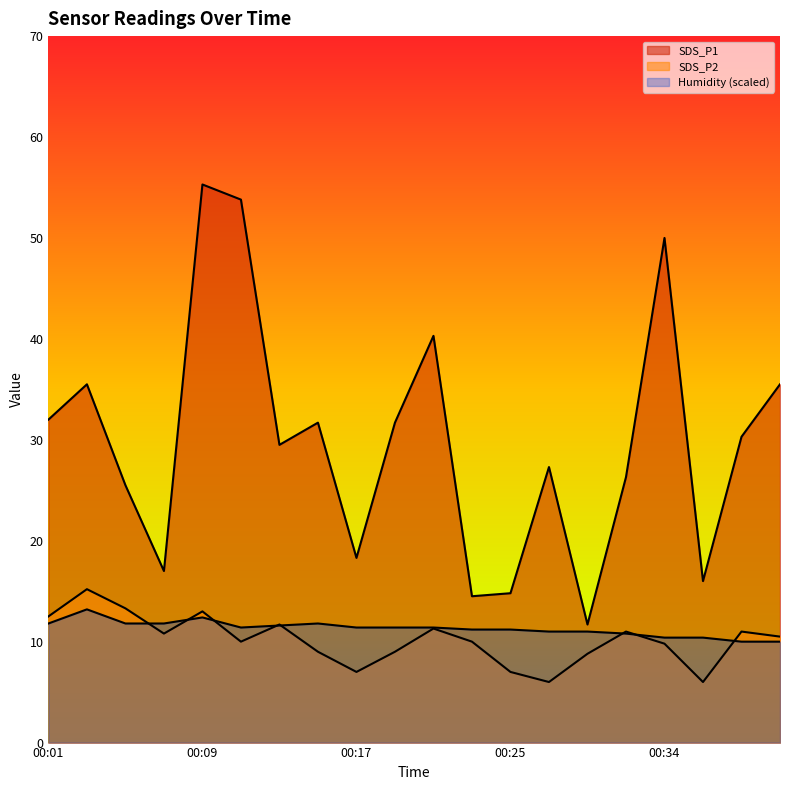

What is the sum of the SDS_P2 values at 00:38 and 00:11?

21.0